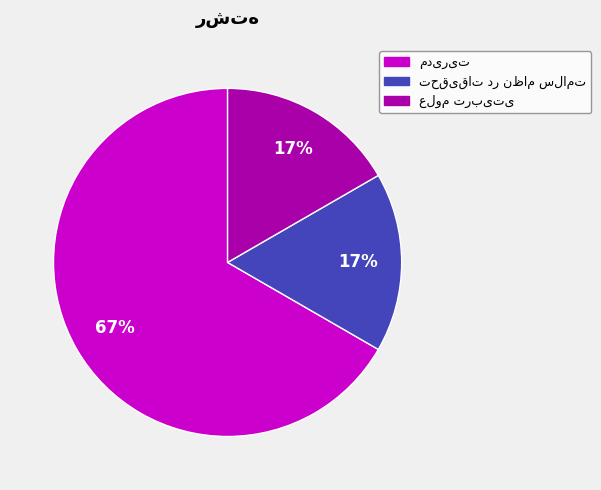

To the nearest percent, what is the average slice percentage?

33%